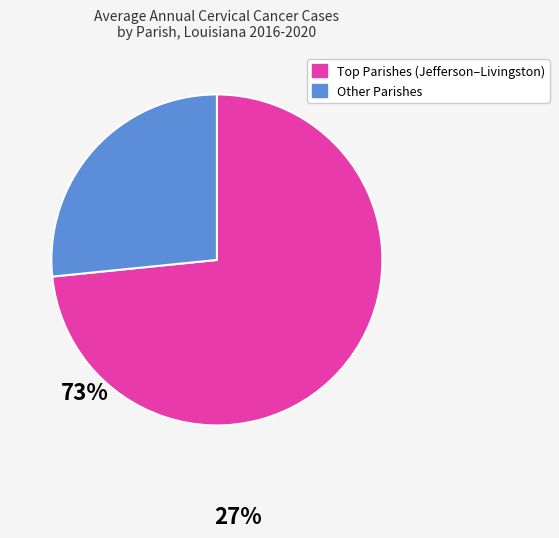

What is the largest slice in the pie chart?

Top Parishes (Jefferson–Livingston)